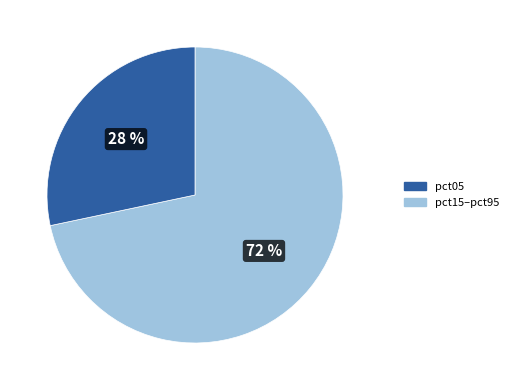

Is there any slice that represents more than half of the pie?

Yes